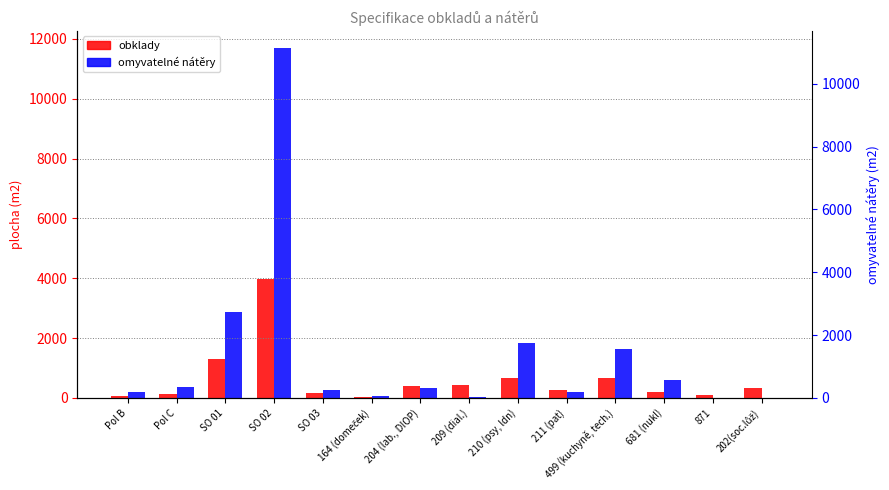

Reading left to right, transcribe all the data shown in this chart.

obklady: 66.2	120.5	1305.0	3988.0	149.0	38.5	391.8	431.4	662.7	271.3	652.9	210.2	105.9	340.1
omyvatelné nátěry: 194.6	350.2	2869.0	11687.0	255.0	74.2	337.6	43.5	1846.1	202.6	1649.1	615.9	0.0	0.0